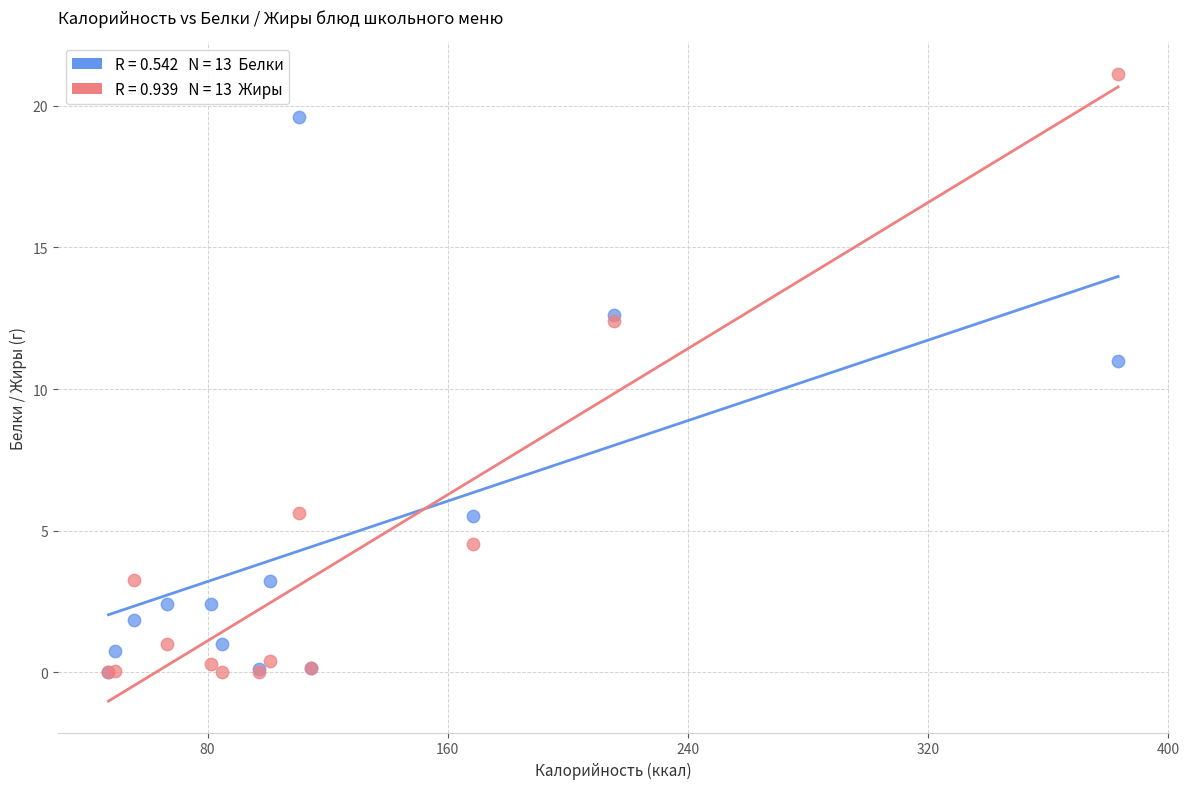

Across all series, what Y value is closest to 10?

11.0